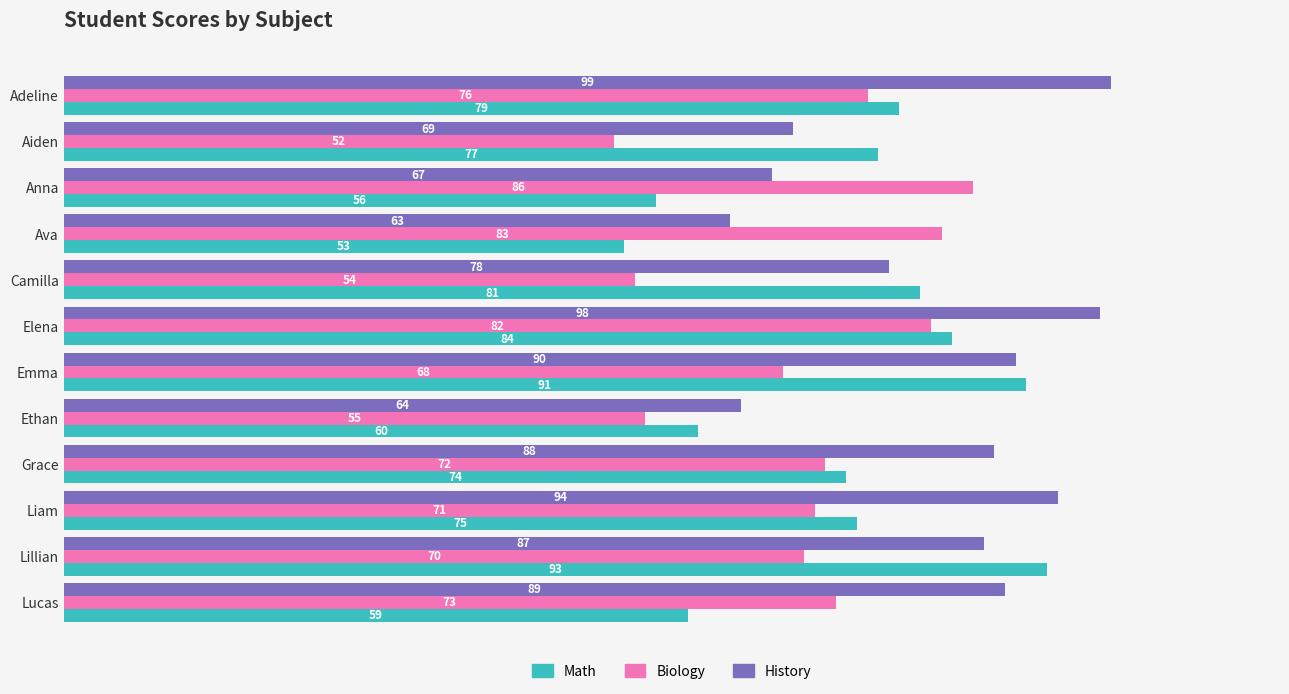

At which category is the sum across all series the highest?

Elena